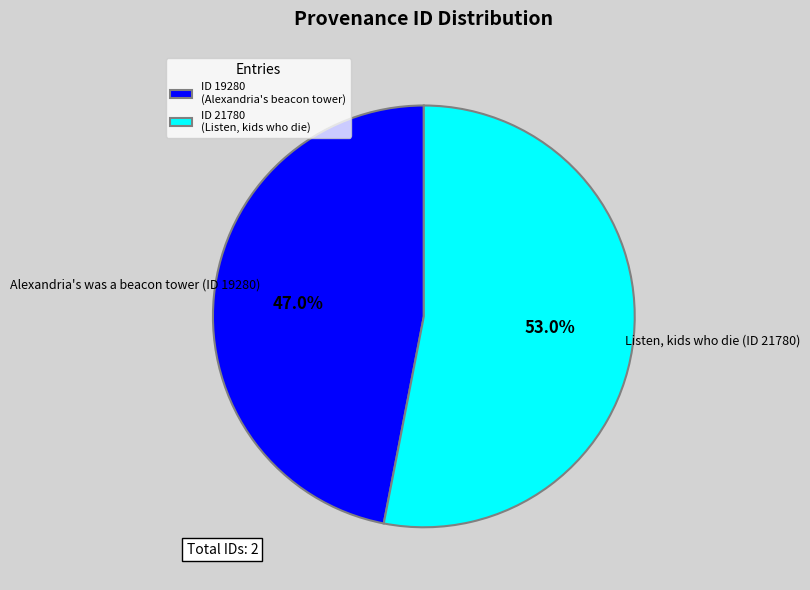

To the nearest percent, what is the difference between the largest and smallest slice percentages?

6%